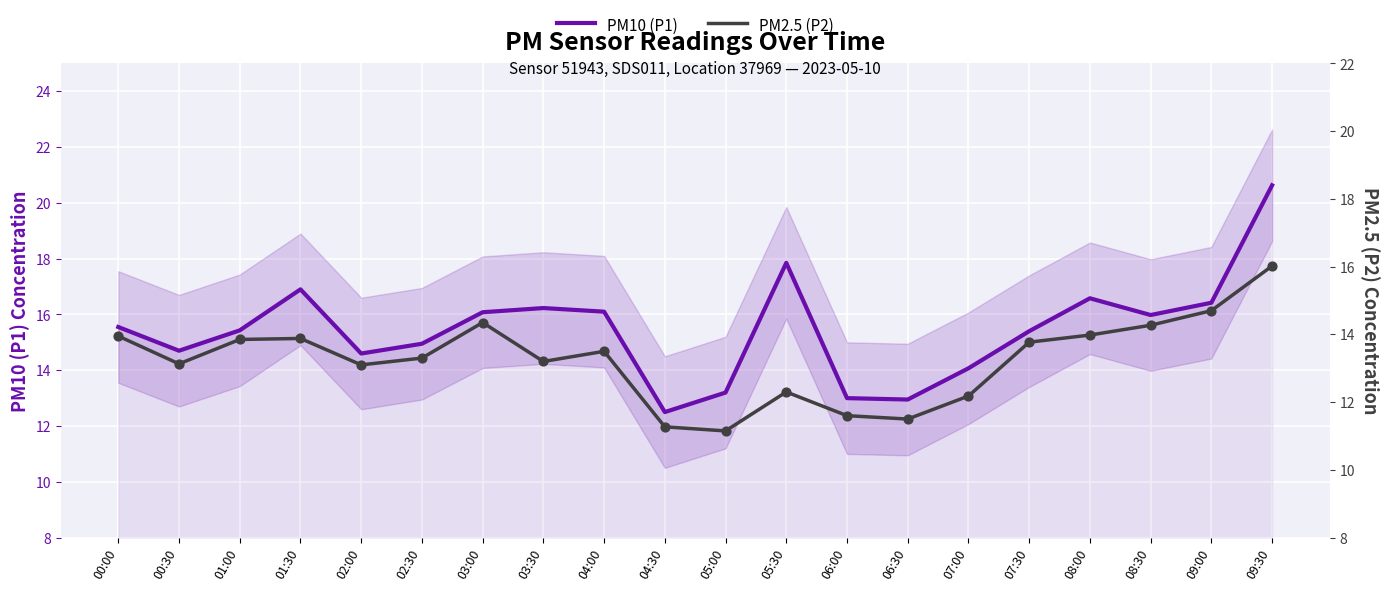

Is the value of PM10 (P1) at 00:30 greater than the value of PM2.5 (P2) at 07:30?

Yes